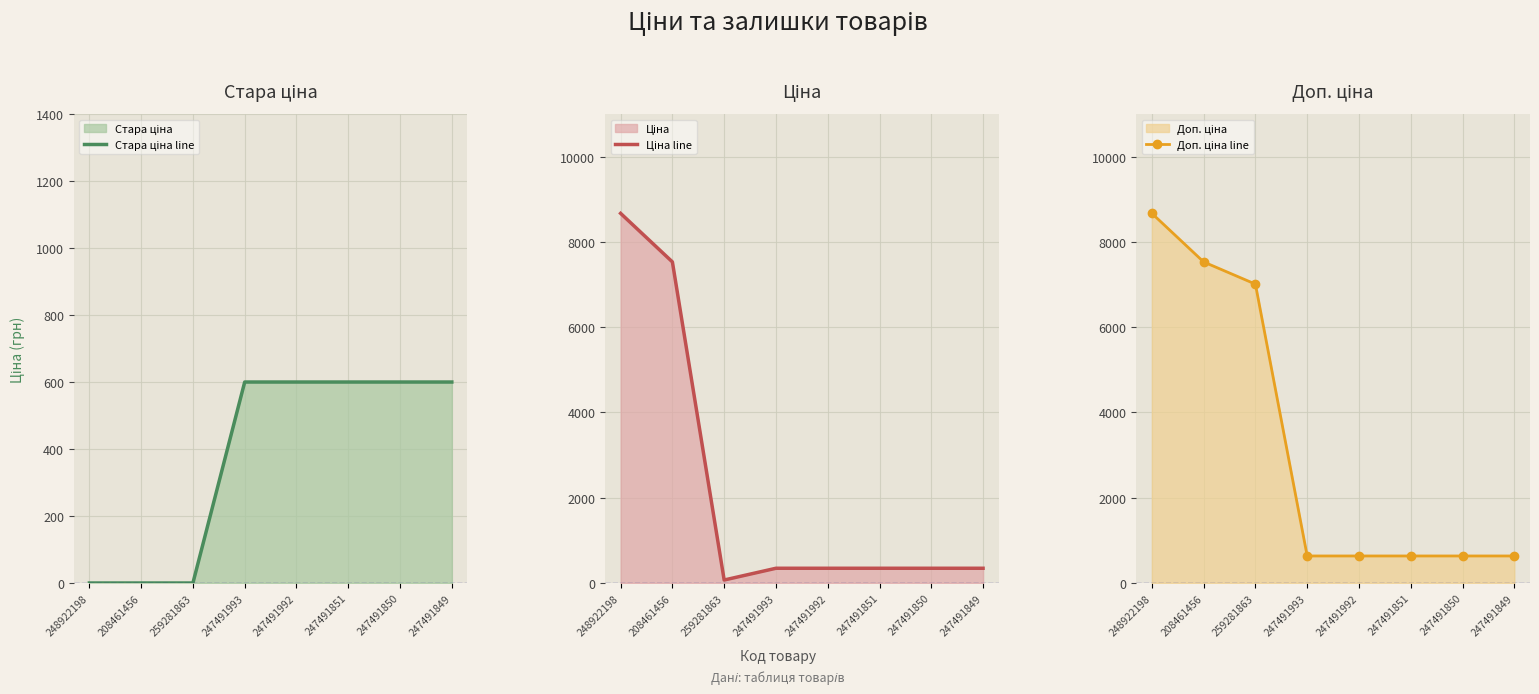

What is the maximum value for Ціна line?

8669.7